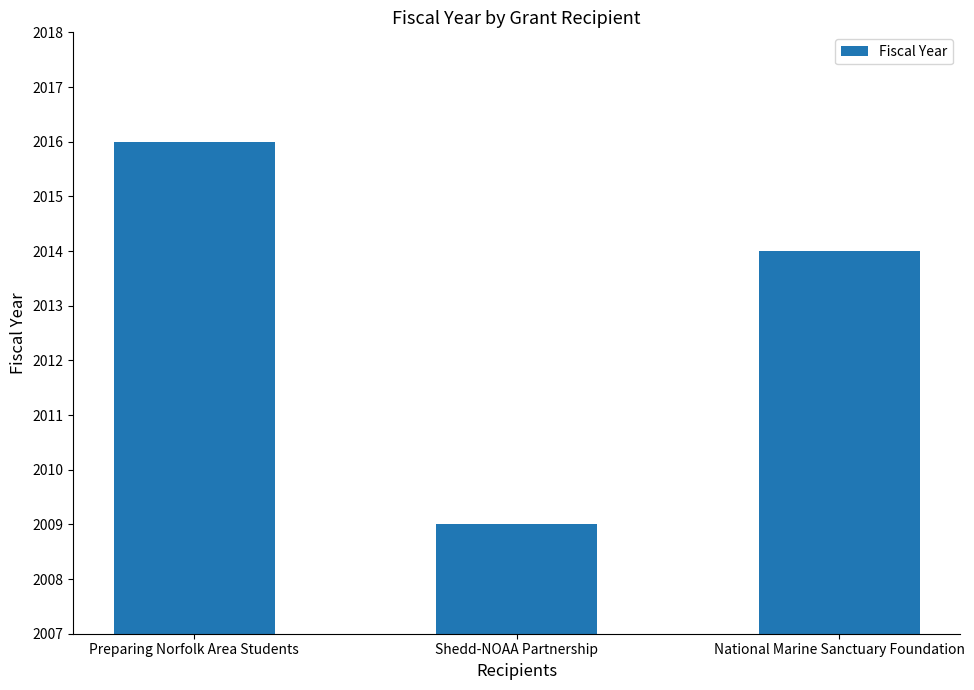

What is the label of the 1st bar from the right?

National Marine Sanctuary Foundation